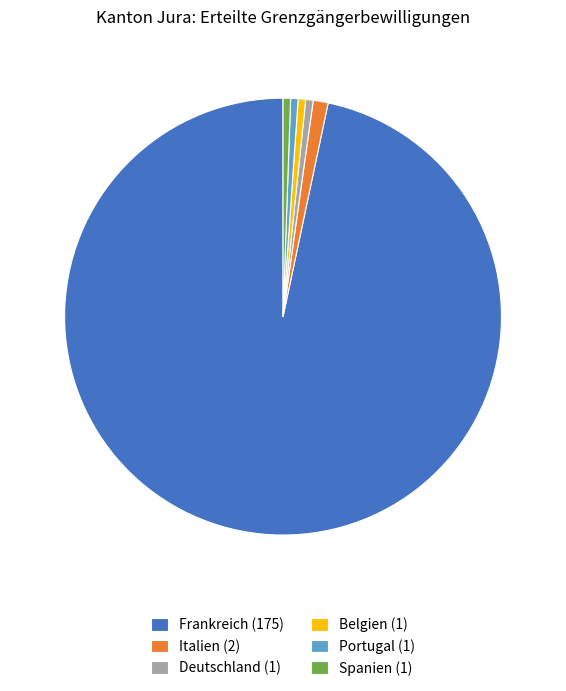

Is it true that Belgien (1) is 11% of the pie?

False